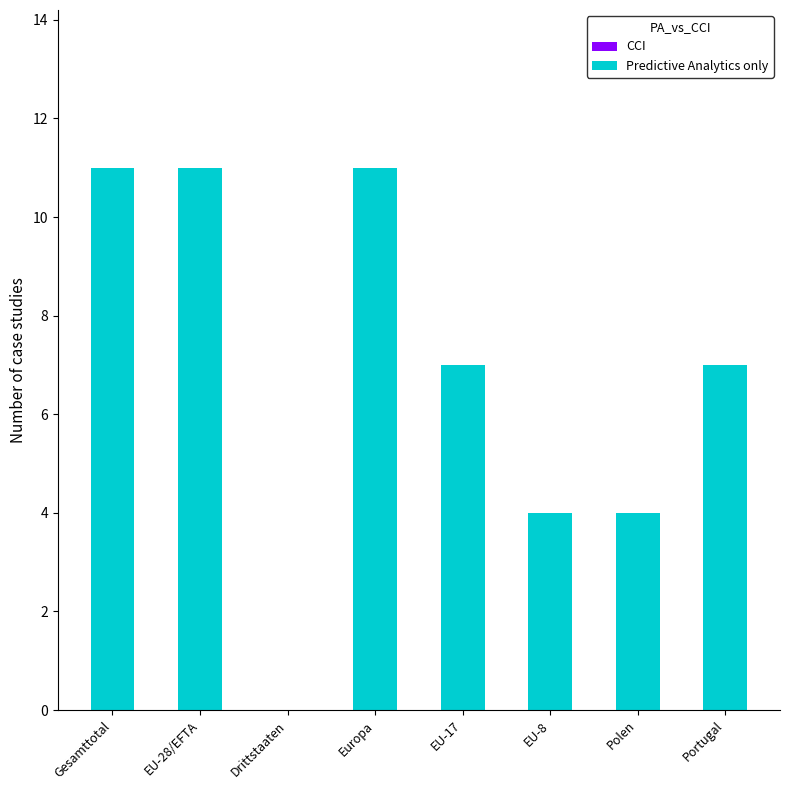

The value at EU-28/EFTA is 5. True or false?

False